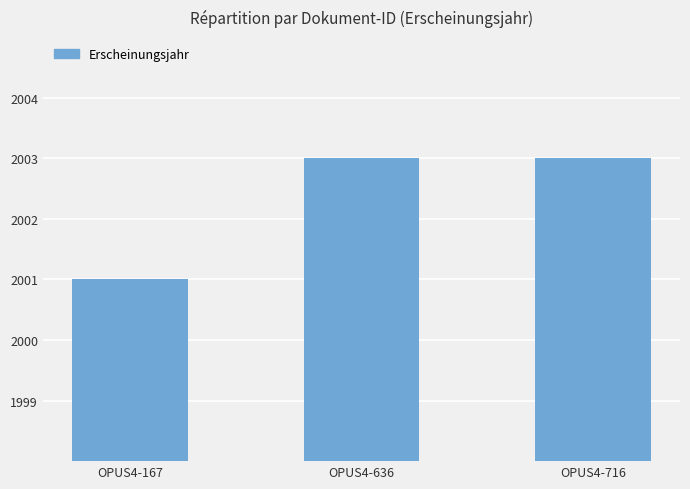

How many data points are less than 2003?

1